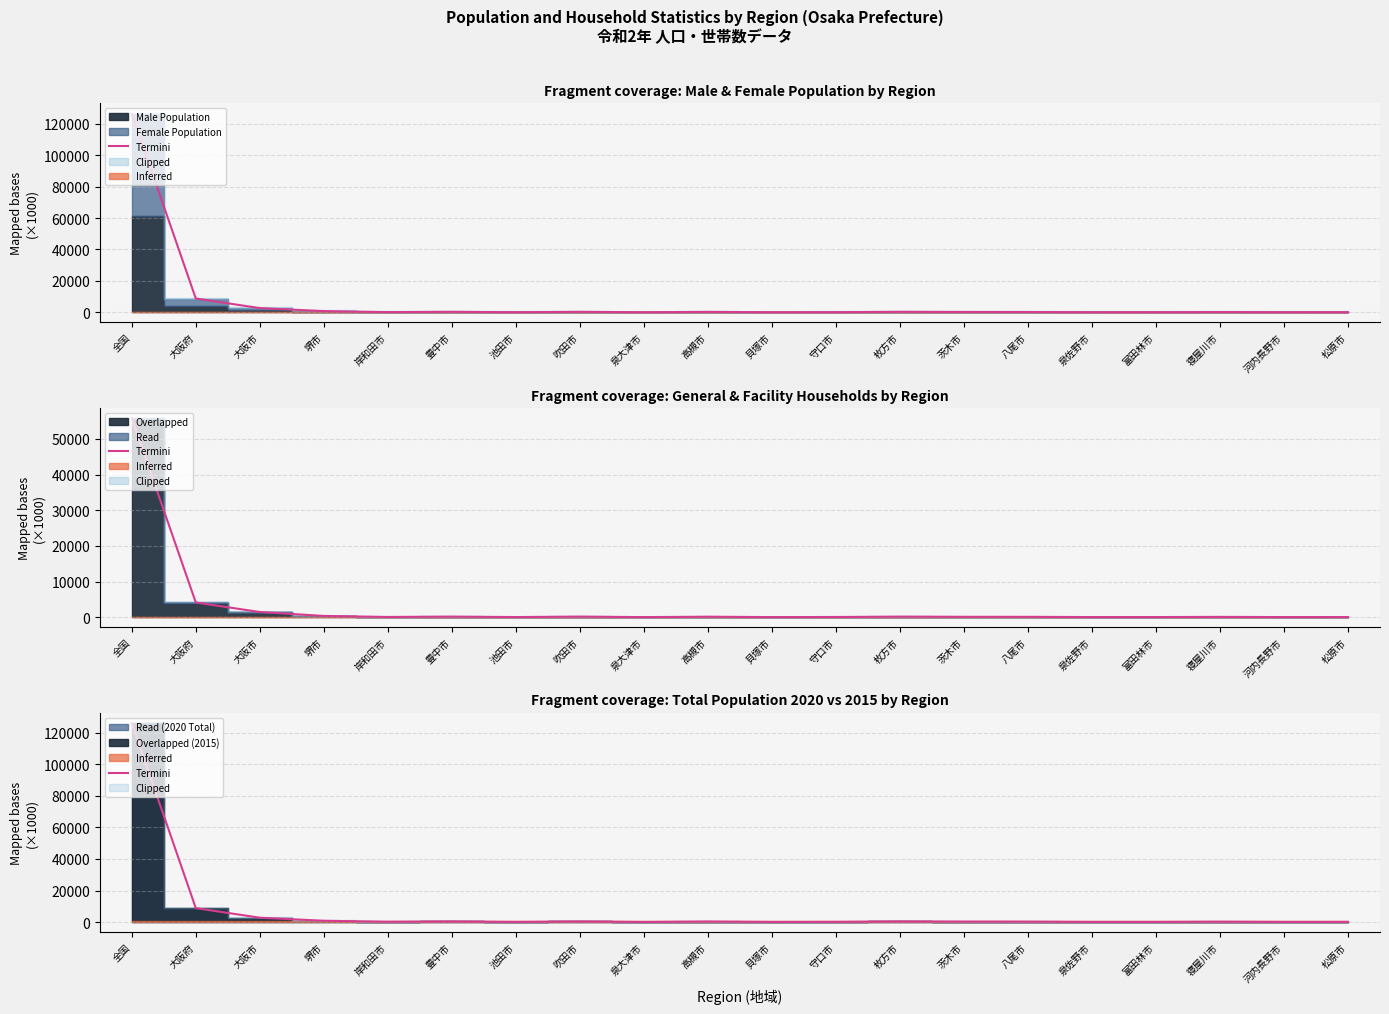

Which label corresponds to the largest value in the chart?

全国